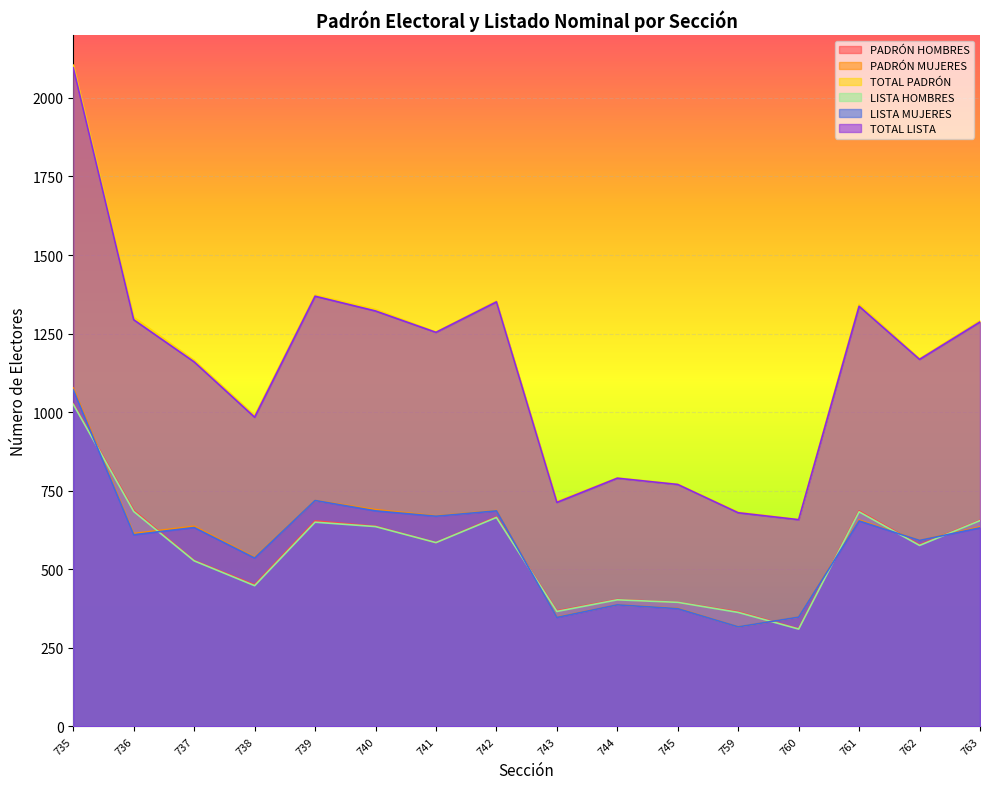

What are all the series names shown in the legend?

PADRÓN HOMBRES, PADRÓN MUJERES, TOTAL PADRÓN, LISTA HOMBRES, LISTA MUJERES, TOTAL LISTA